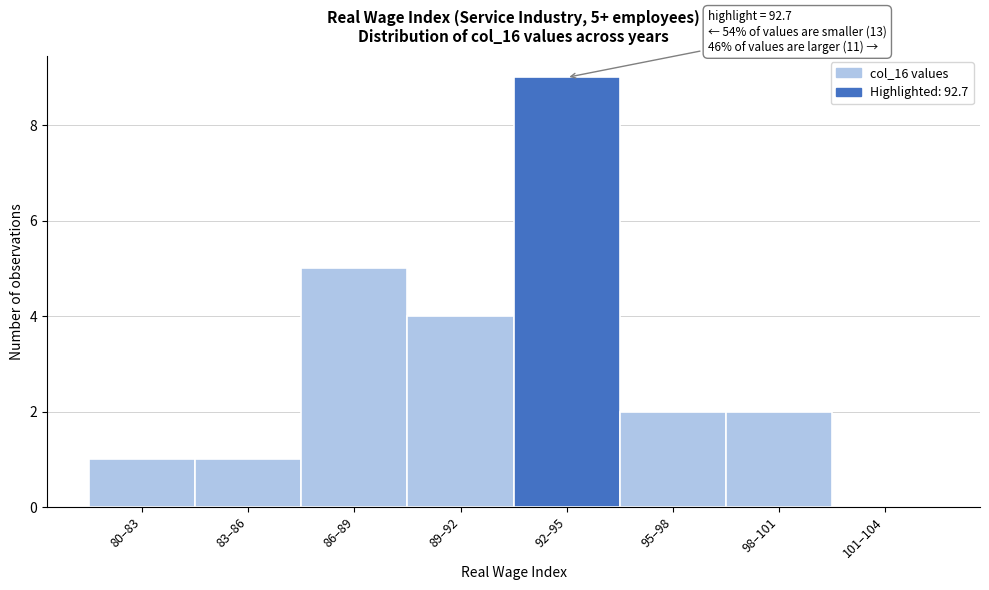

Reading right to left, transcribe all the data shown in this chart.

101–104=0	98–101=2	95–98=2	92–95=9	89–92=4	86–89=5	83–86=1	80–83=1